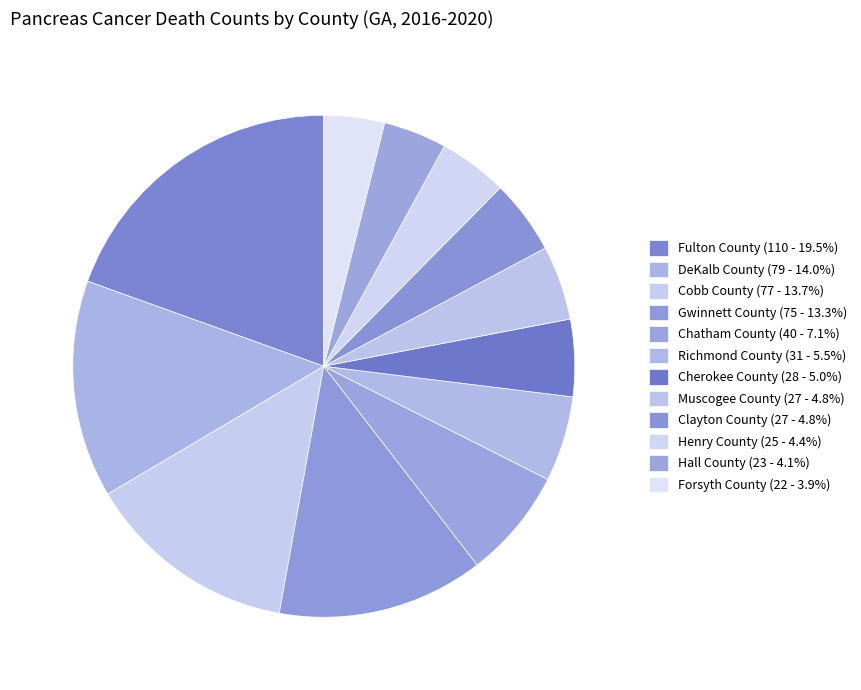

Count the number of slices in the pie.

12